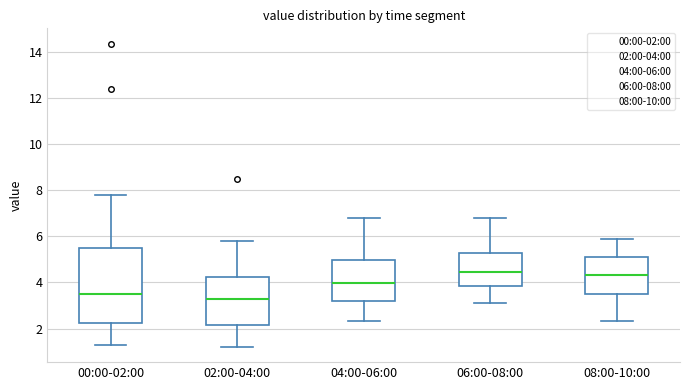

Which box is the tallest, from its lower edge to its upper edge?

00:00-02:00